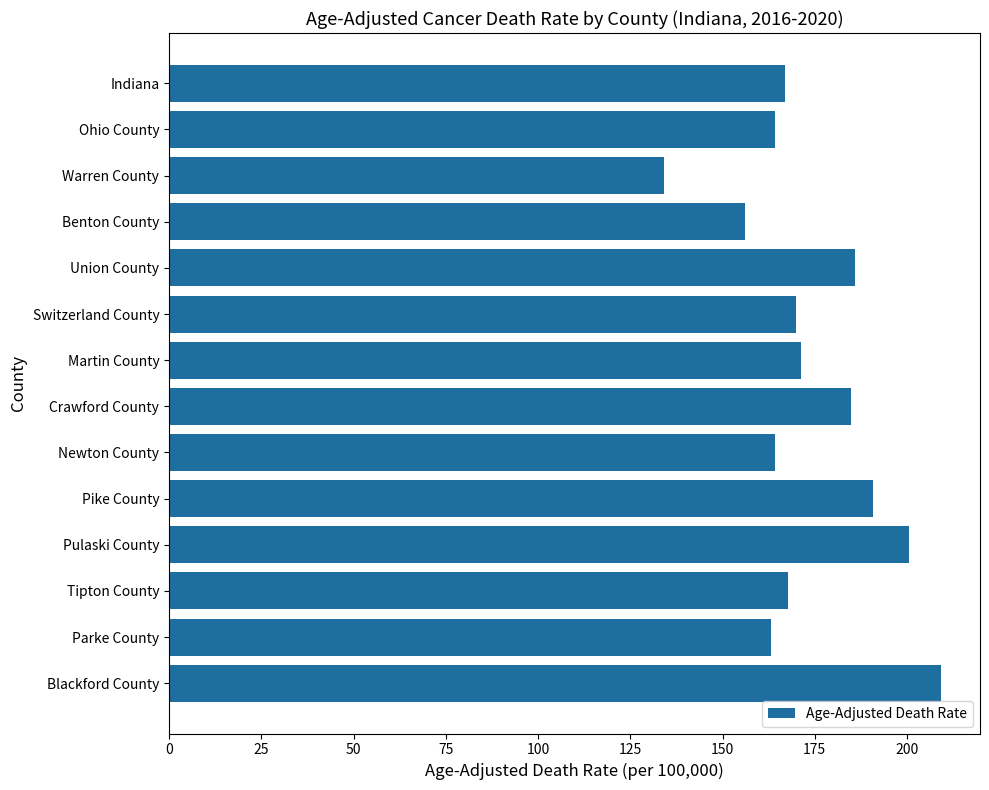

Read the value at Indiana.

166.9